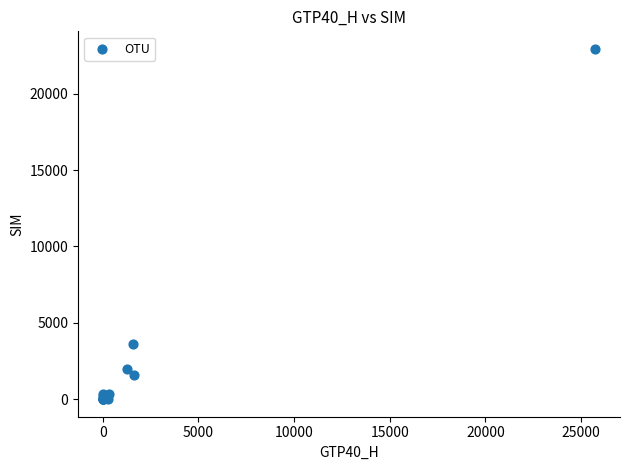

What Y value in the scatter plot is closest to 11469?

3593.0